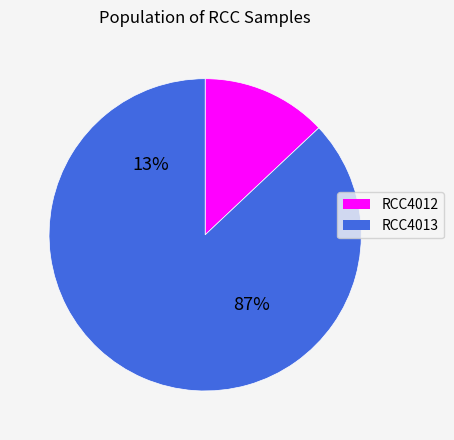

To the nearest percent, what is the difference between the RCC4013 and RCC4012 slice percentages?

74%